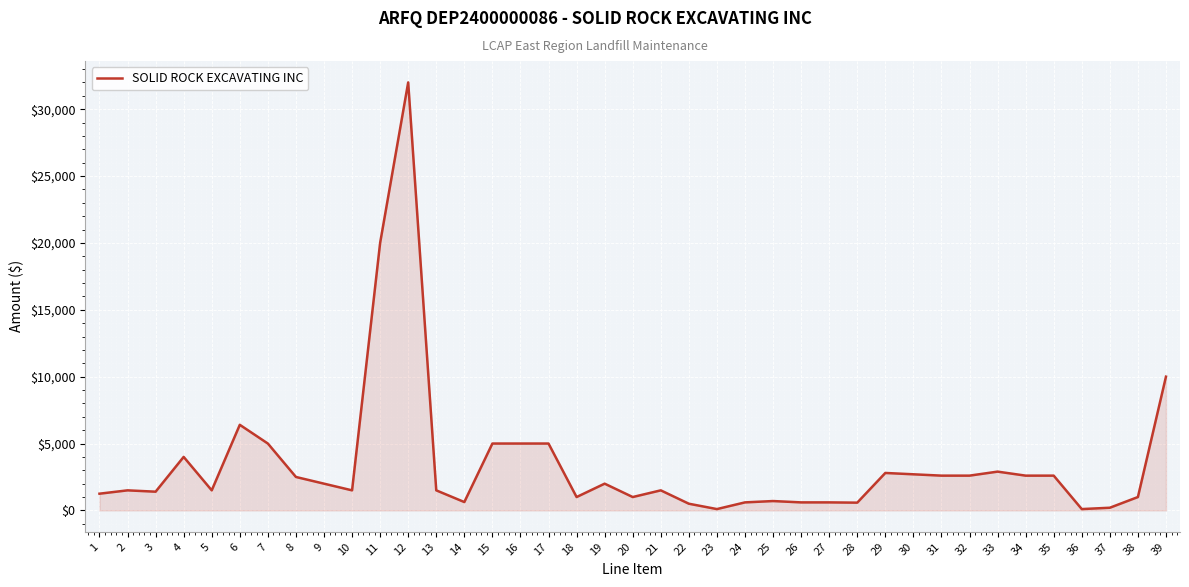

The value at 39 is 10000. True or false?

True